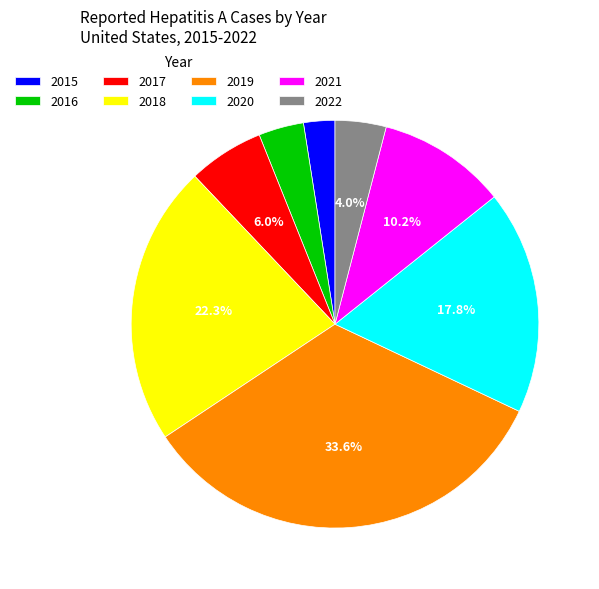

Which category has the biggest portion of the pie?

2019